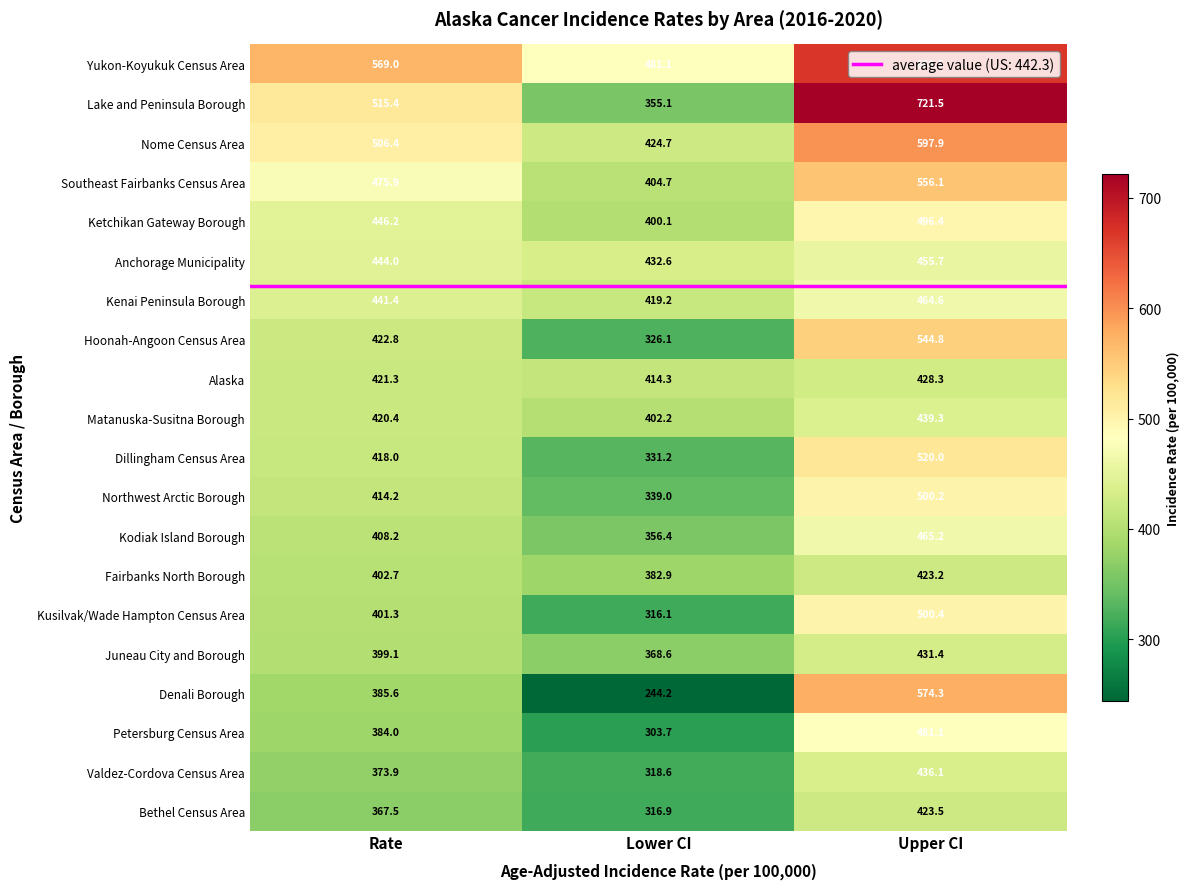

Which series changed the most between Rate and Upper CI?

Lake and Peninsula Borough